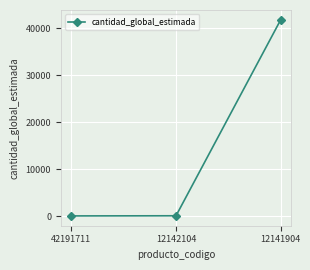

At which label is the value closest to 20905?

12142104